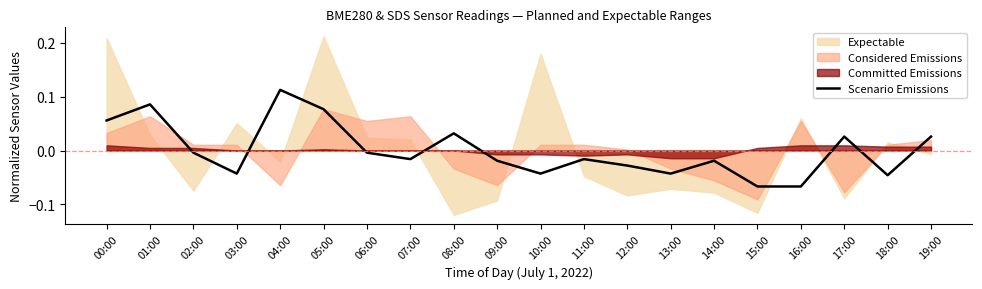

Is it true that the value at 03:00 is -0.1?

False